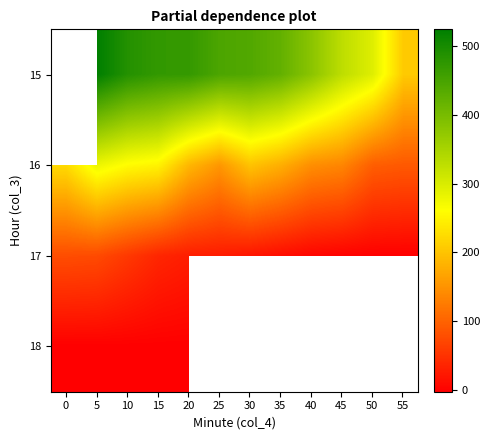

How many categories are shown in the chart?

12